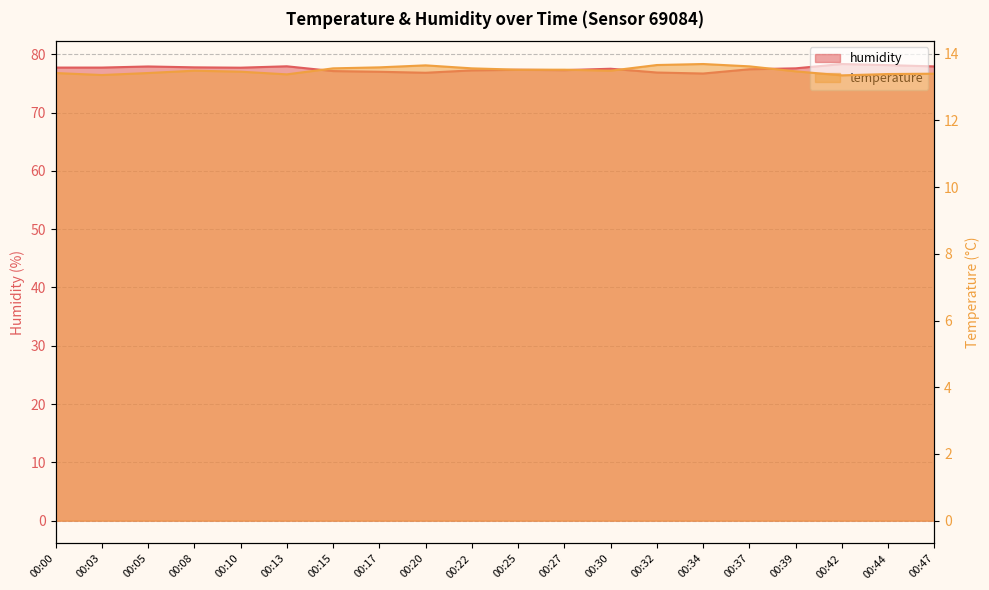

True or false: temperature and humidity intersect in this chart.

False